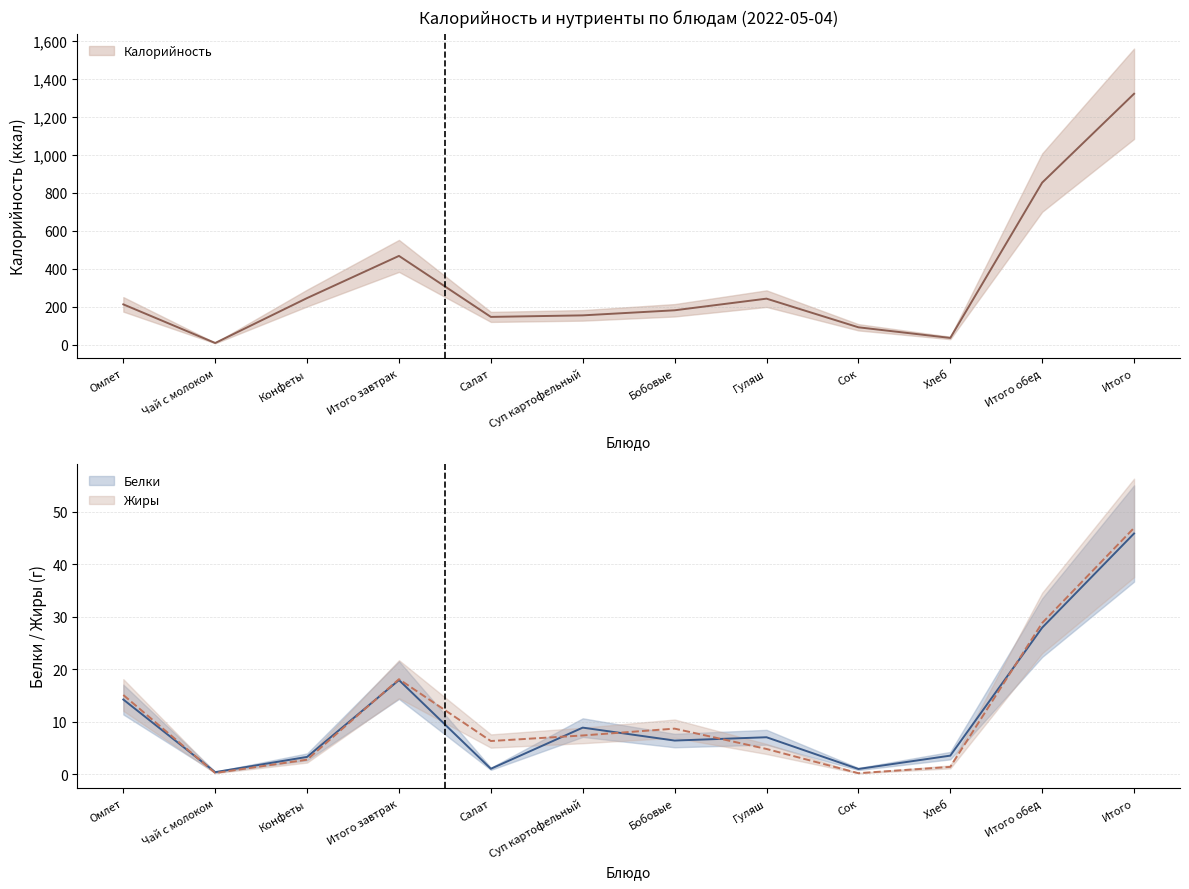

The value of Жиры at Гуляш is 8.3. True or false?

False